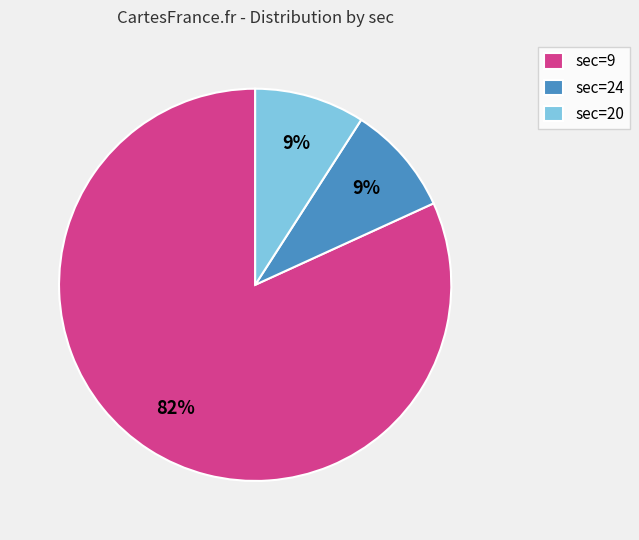

Which category accounts for the majority?

sec=9